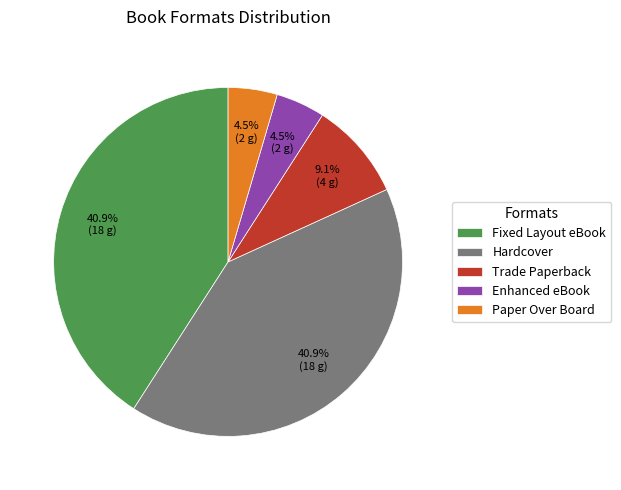

Is there a majority slice in this chart?

No